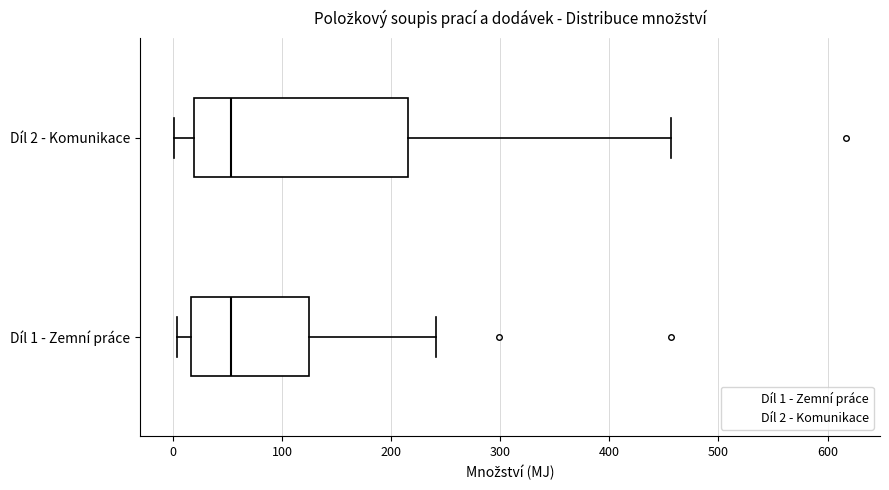

Which box is the widest, from its left edge to its right edge?

Díl 2 - Komunikace